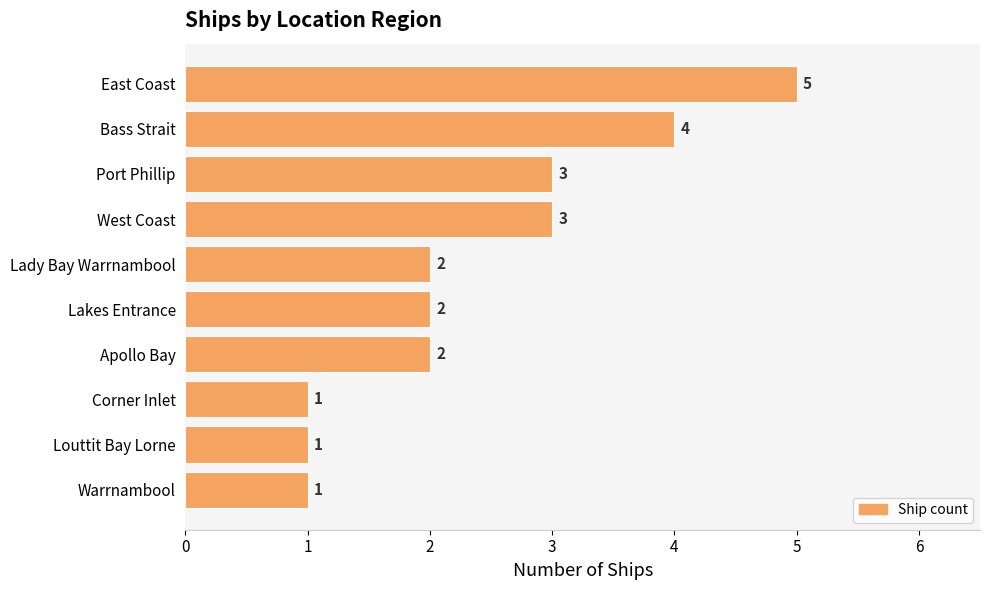

Approximately how many times larger is the value at Lady Bay Warrnambool compared to Warrnambool?

2.0